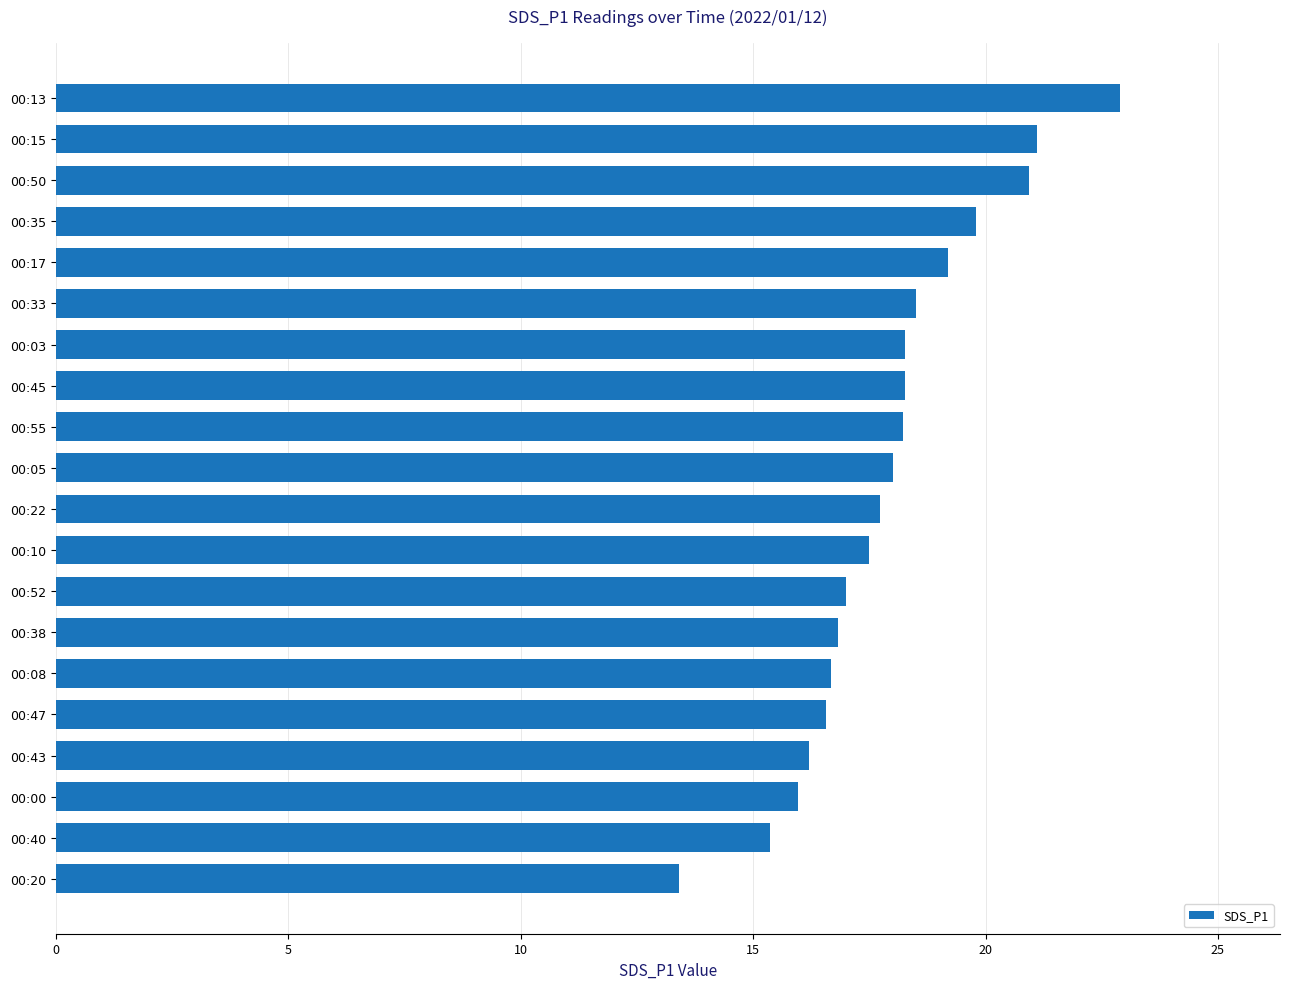

Does the chart contain stacked bars?

No